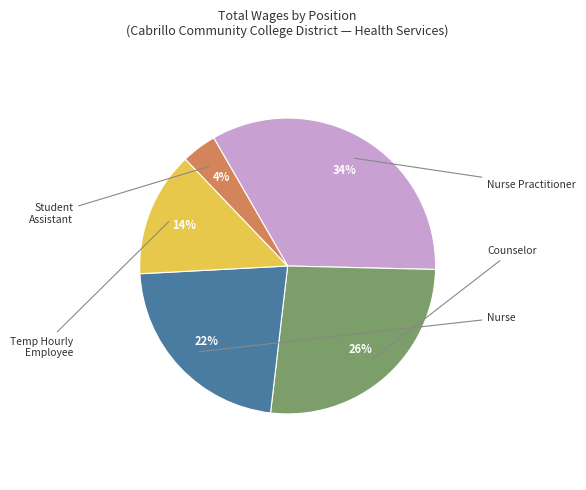

Does any single category account for the majority?

No